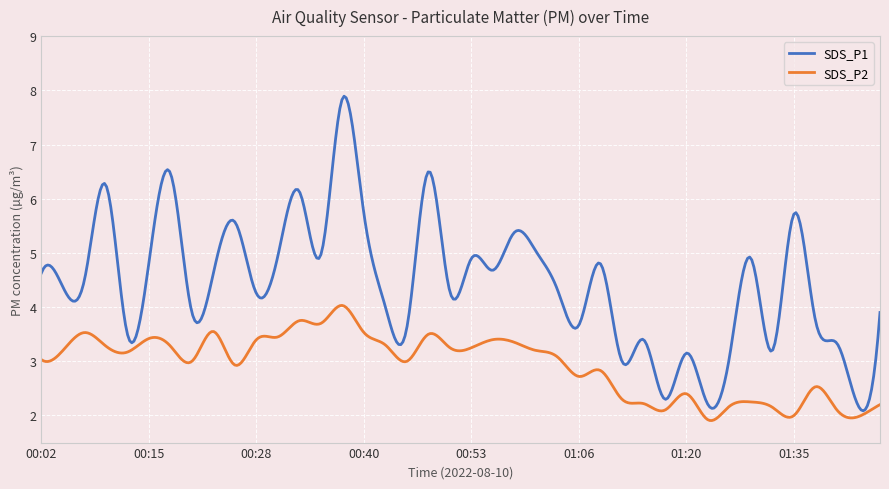

List the series in order of their overall mean, highest first.

SDS_P1, SDS_P2